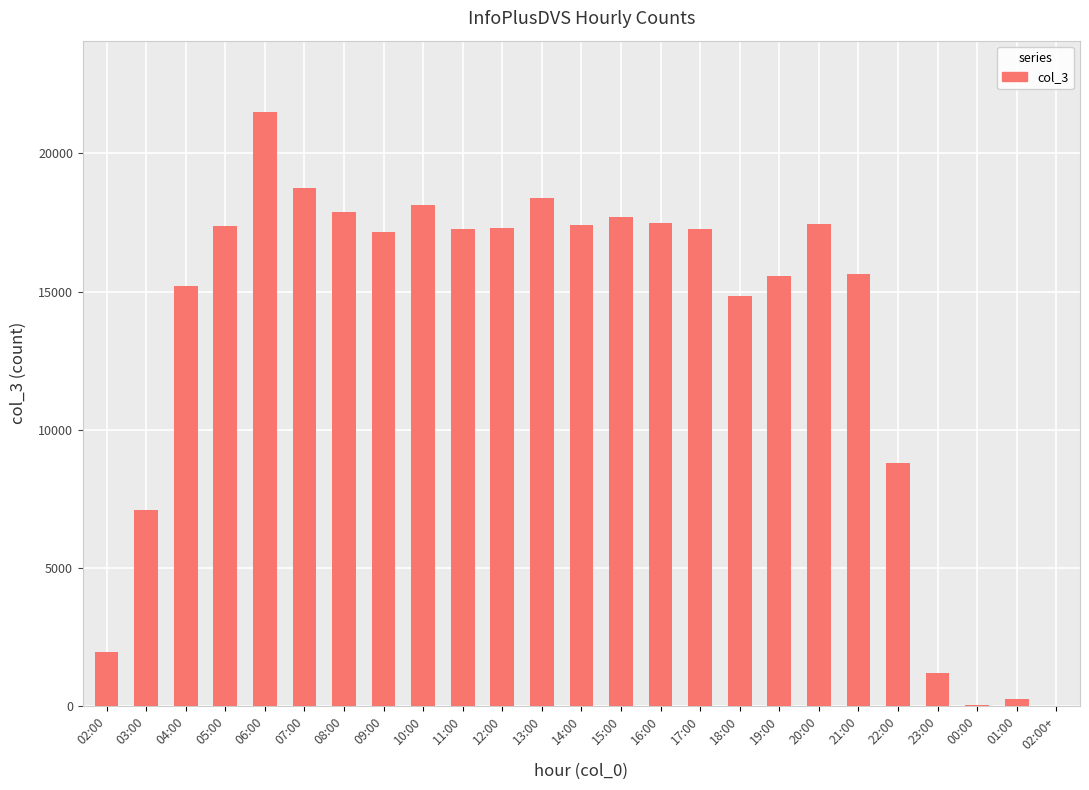

At which label is the value closest to 10755?

22:00